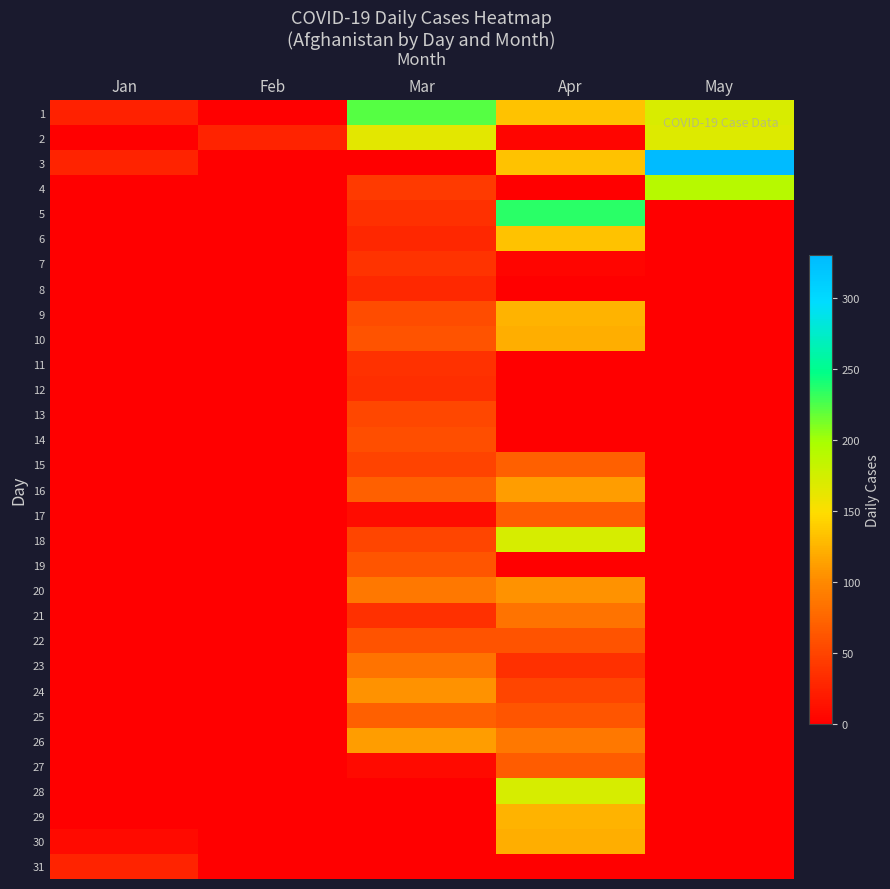

Rank the series by their maximum value, from highest to lowest.

3, 5, 1, 4, 18, 28, 2, 6, 9, 29, 10, 30, 16, 26, 20, 24, 21, 23, 15, 25, 17, 27, 19, 22, 14, 13, 7, 11, 12, 8, 31